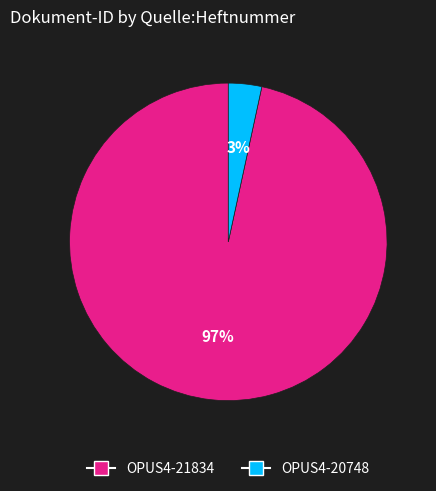

To the nearest percent, what is the average slice percentage?

50%